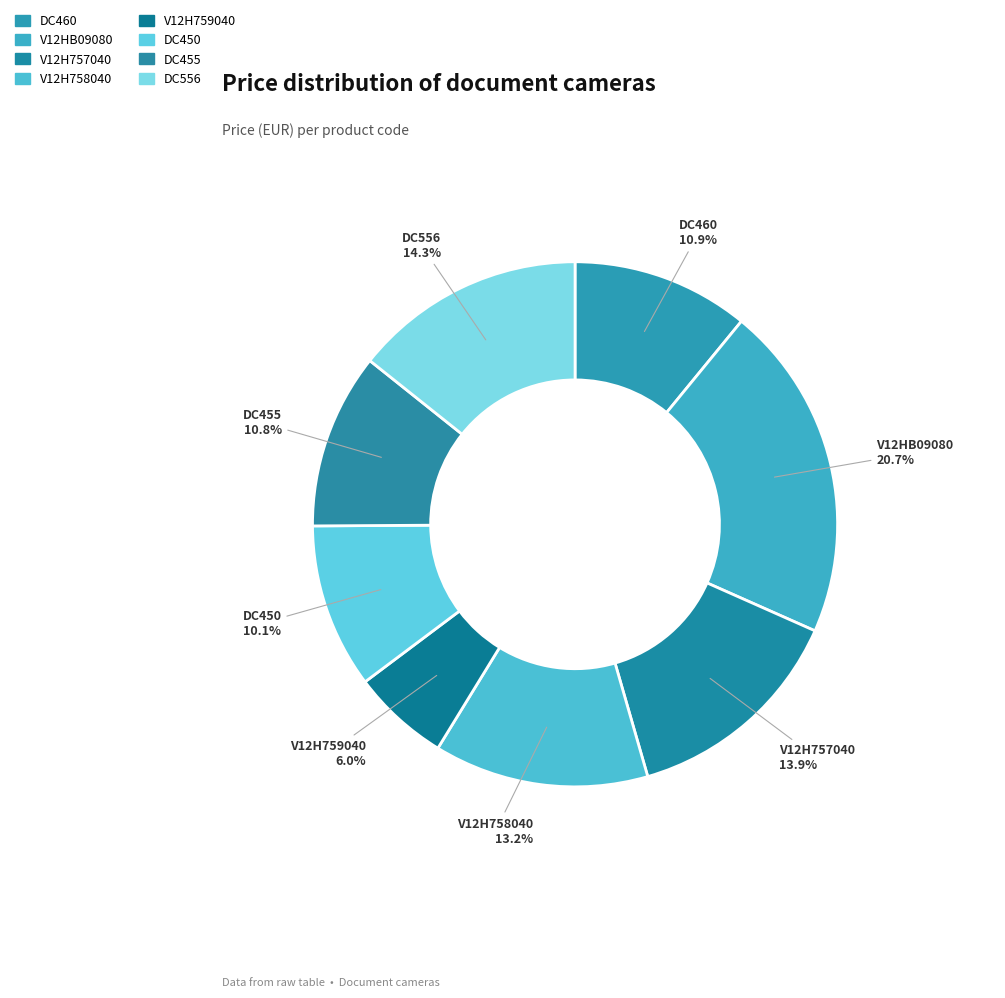

What percentage do DC450 and V12H757040 together represent?

24.0%